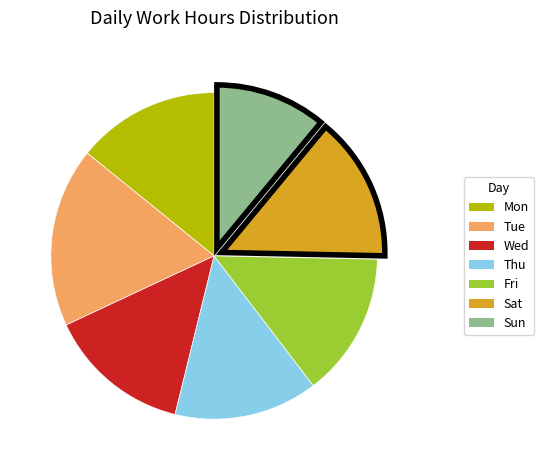

Is there any slice that represents more than half of the pie?

No